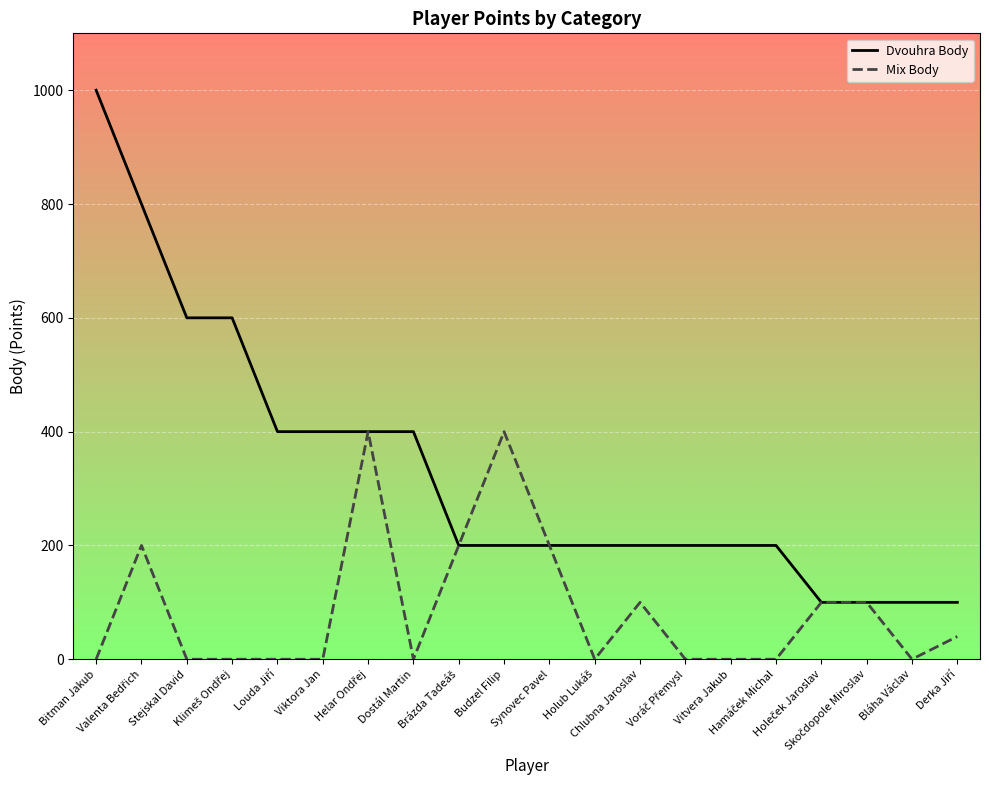

Where does the Dvouhra Body series first go above 200?

Bitman Jakub